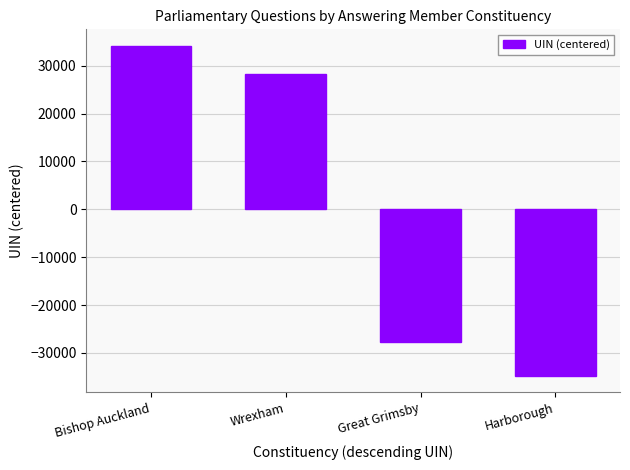

Is it true that the value at Bishop Auckland is 34137.2?

True